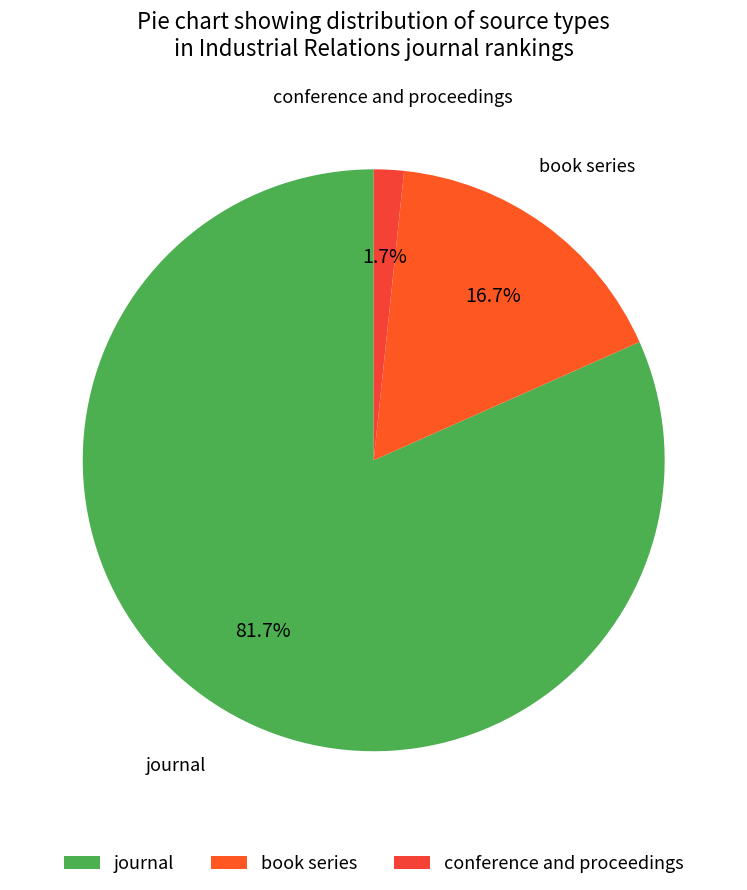

What percentage is the book series slice, to the nearest percent?

17%